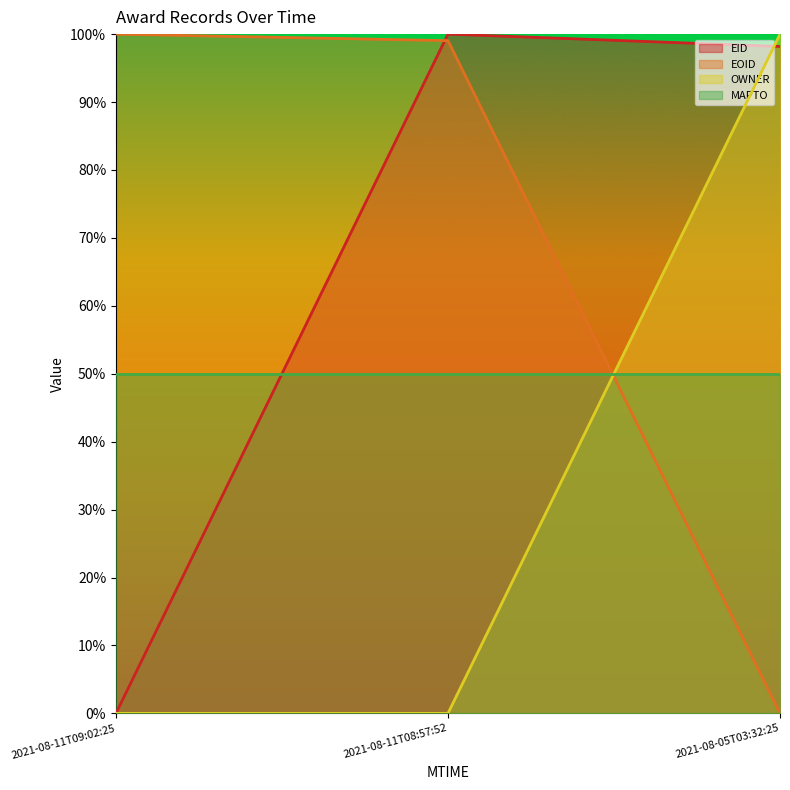

Reading right to left, list all the values displayed in this chart.

EID line: 1.0	1.0	0.0
EOID line: 0.0	1.0	1.0
OWNER line: 1.0	0.0	0.0
MAPTO line: 0.5	0.5	0.5